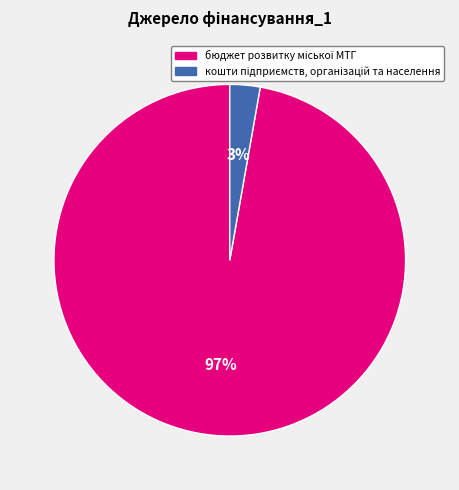

To the nearest percent, what is the average slice percentage?

50%